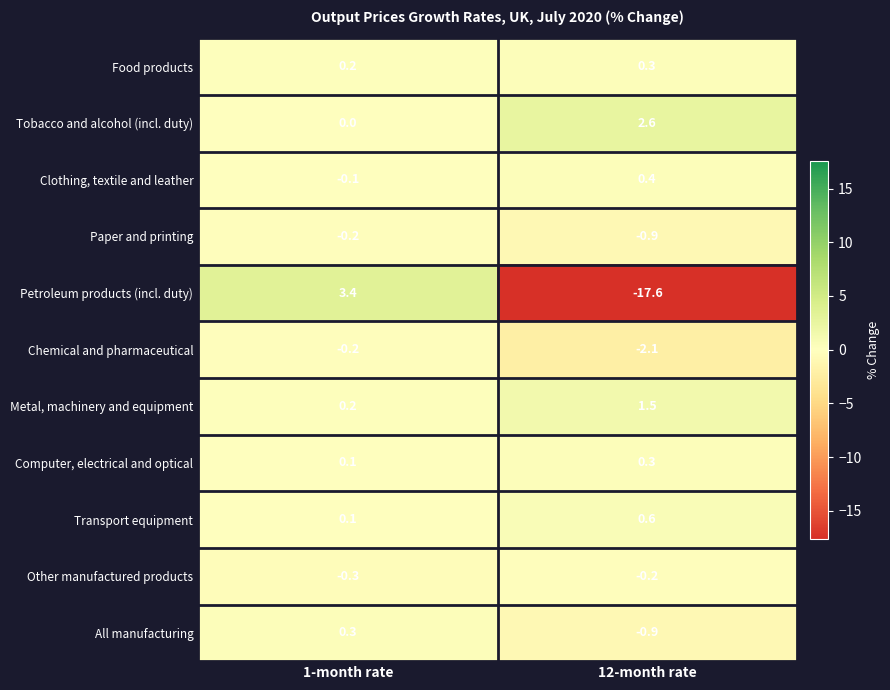

At how many categories does at least one series exceed 2?

2